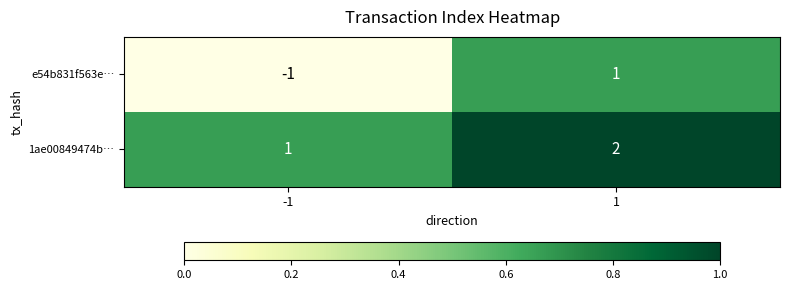

Which series has the widest spread of values?

e54b831f563e…